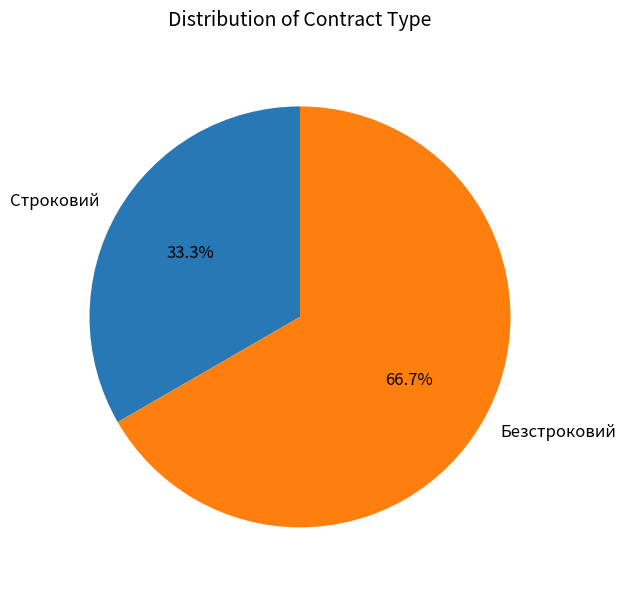

Which slice represents more than half of the pie?

Безстроковий